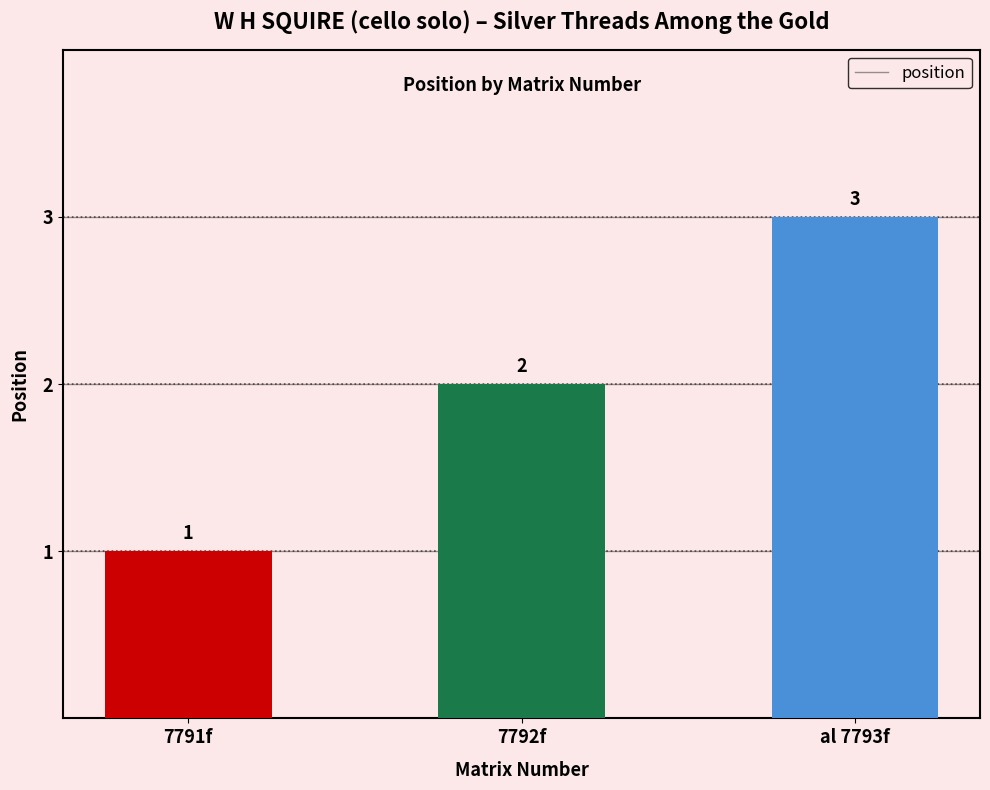

The value at 7792f is 2. True or false?

True